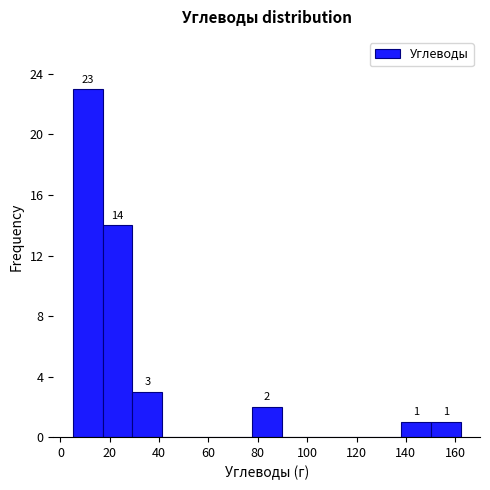

Which range on the x-axis has the tallest bar?

4 to 18